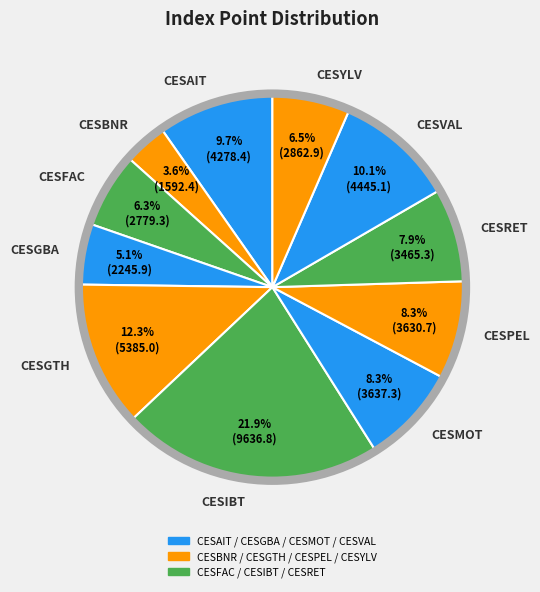

Is there a majority slice in this chart?

No